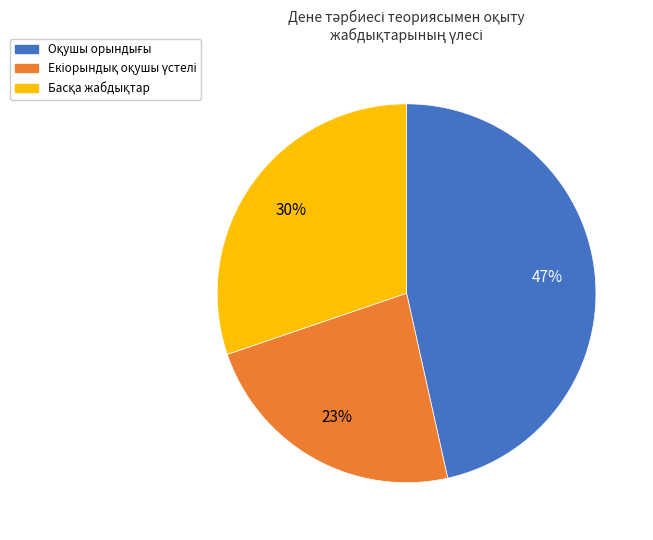

Does any single category account for the majority?

No